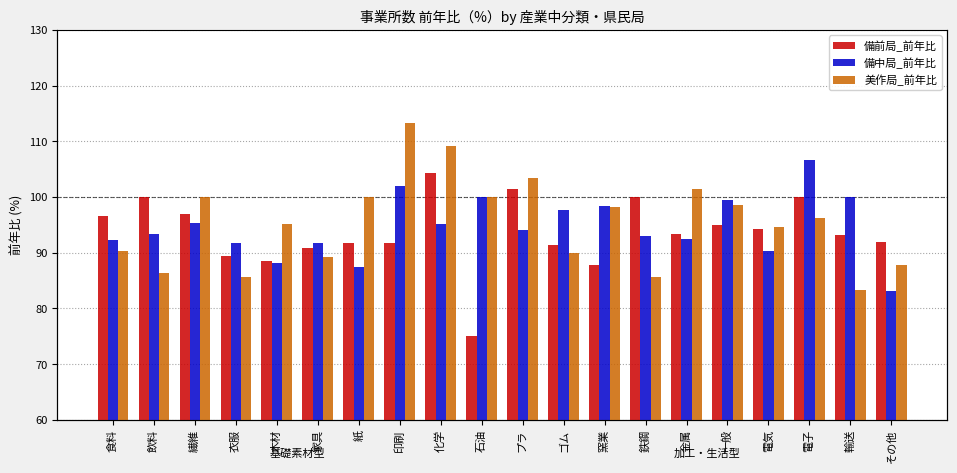

How many data points does each series have?

20